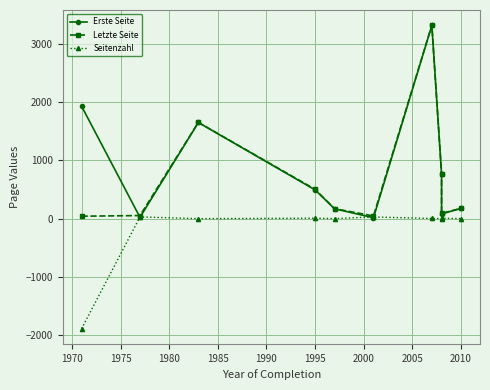

Reading left to right, what are all the values shown in this chart?

Erste Seite: 1927	23	1649	494	170	17	3313	764	82	177
Letzte Seite: 43	54	1650	503	172	47	3317	767	90	178
Seitenzahl: -1884	31	1	9	2	30	4	3	8	1